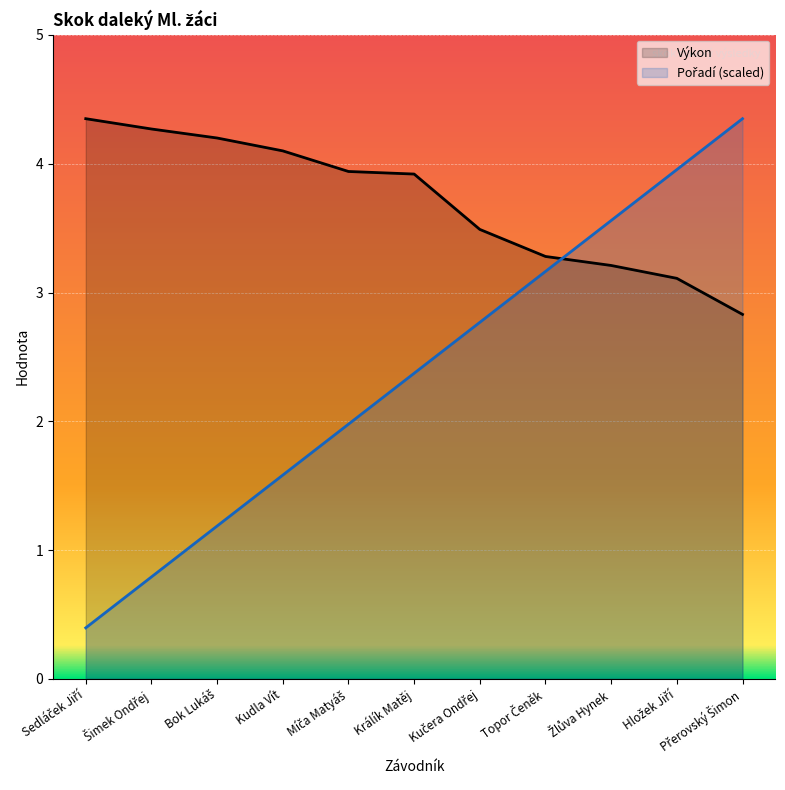

How many values in the Pořadí series exceed 2?

6